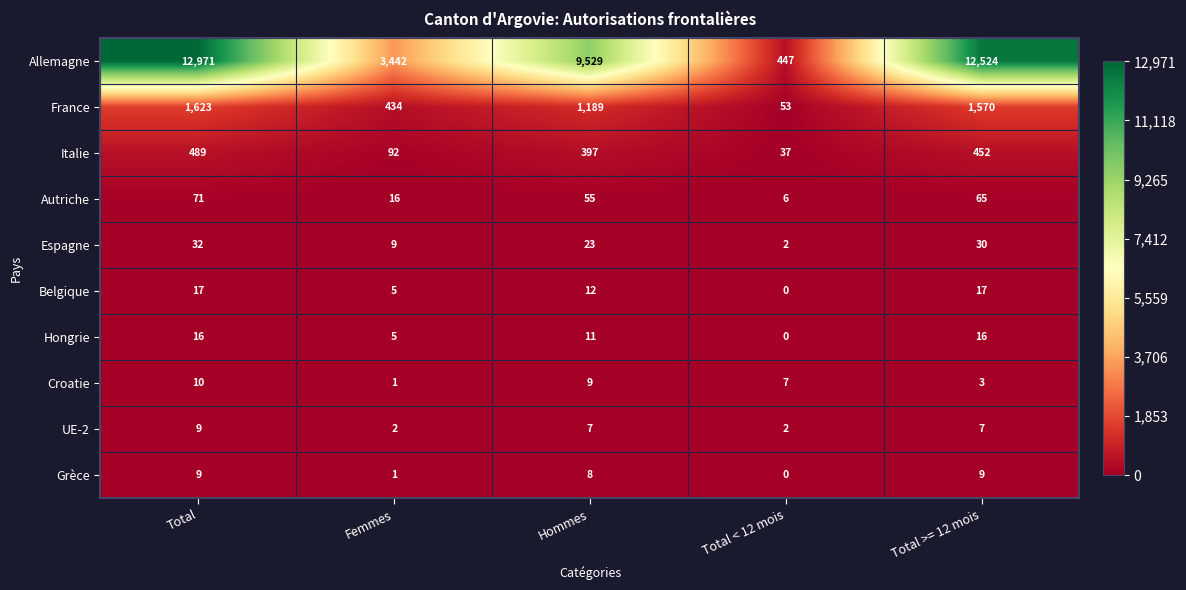

What is the difference between the Autriche values at Total >= 12 mois and Total < 12 mois?

59